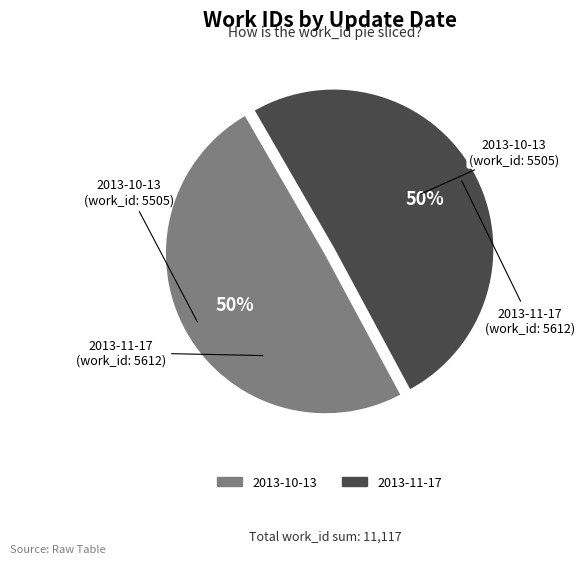

Approximately how many times larger is the value at 2013-10-13 compared to 2013-11-17?

1.0